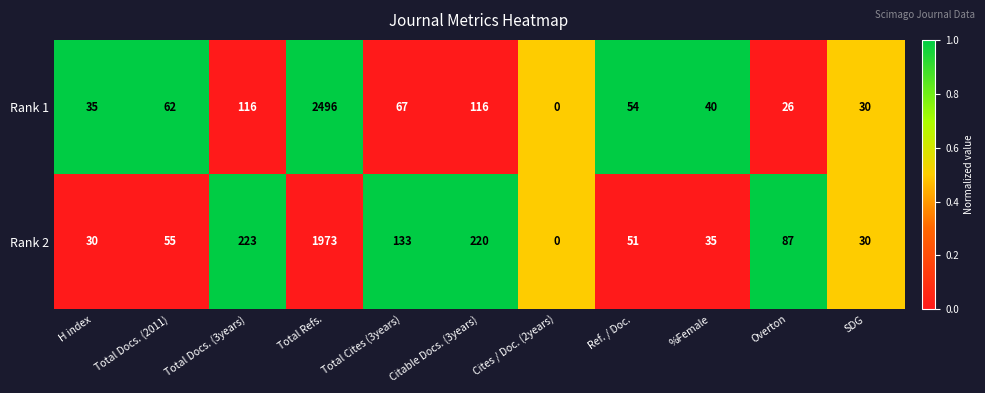

The value of Rank 2 at Total Cites (3years) is 31. True or false?

False